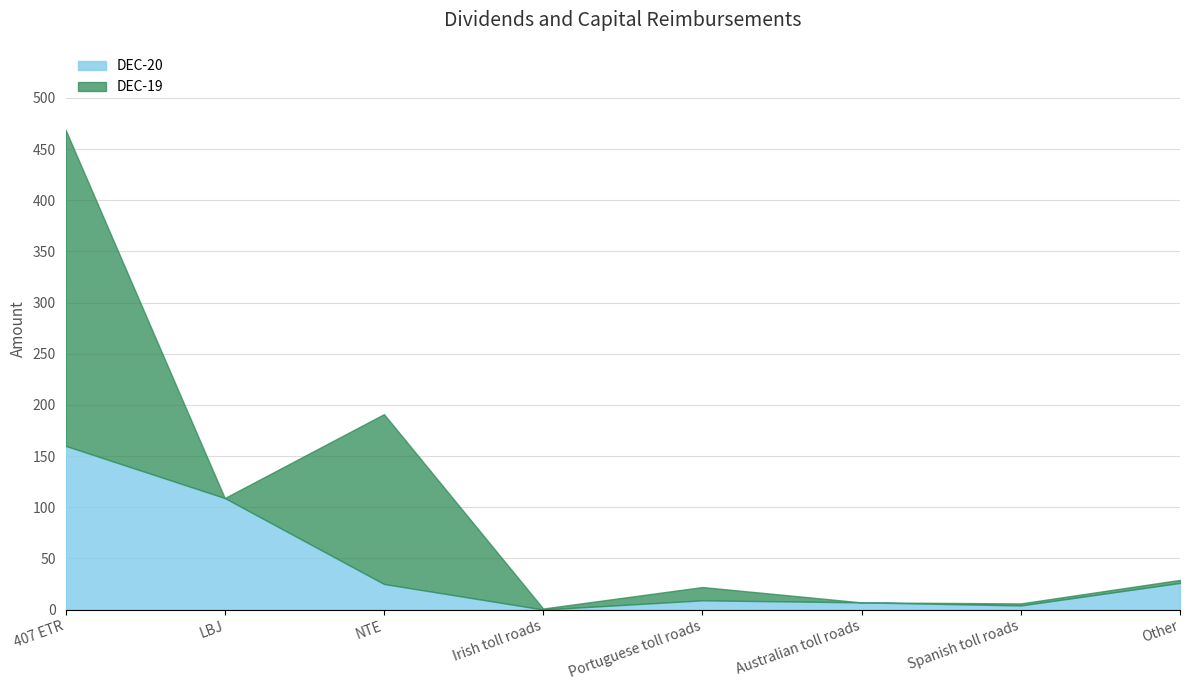

How many values in DEC-19 are above zero?

6